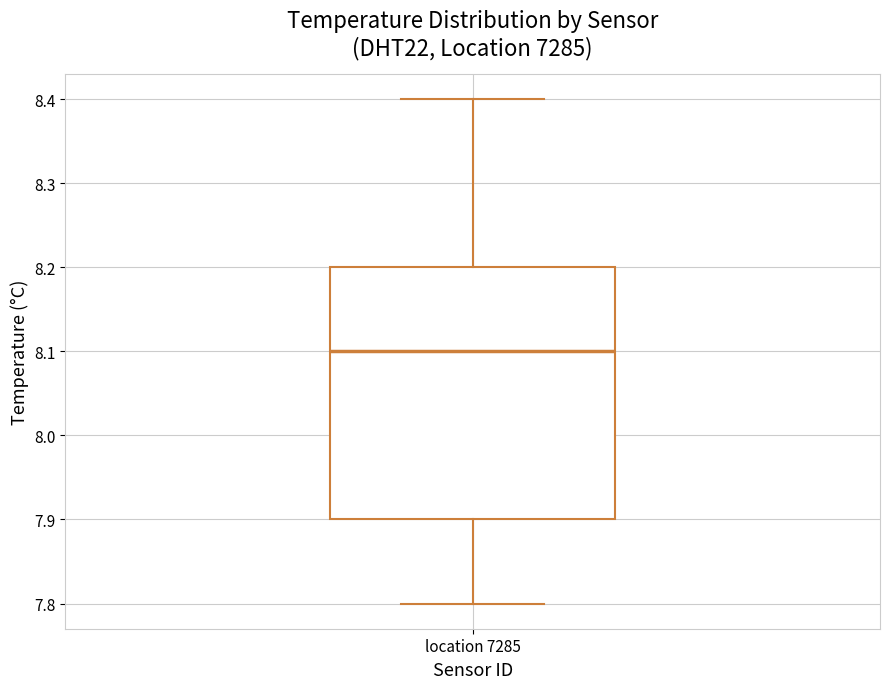

Read this box plot against the y-axis: the position of the median line, the range covered by the box, and the ends of both whiskers. The values are not printed on the chart, so give them approximately, as read against the axis.

median 8.1, box 7.9 to 8.2, whiskers 7.8 to 8.4